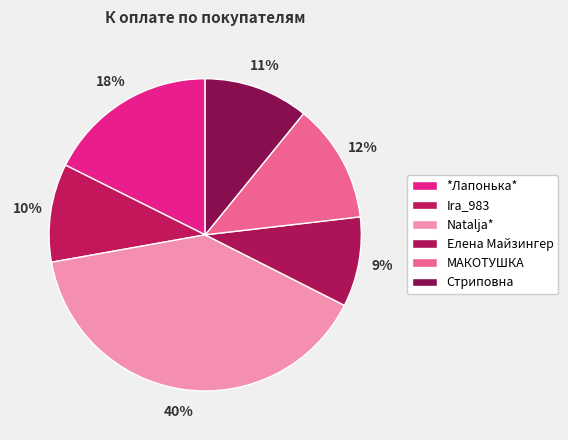

To the nearest percent, what portion does Елена Майзингер represent?

9%